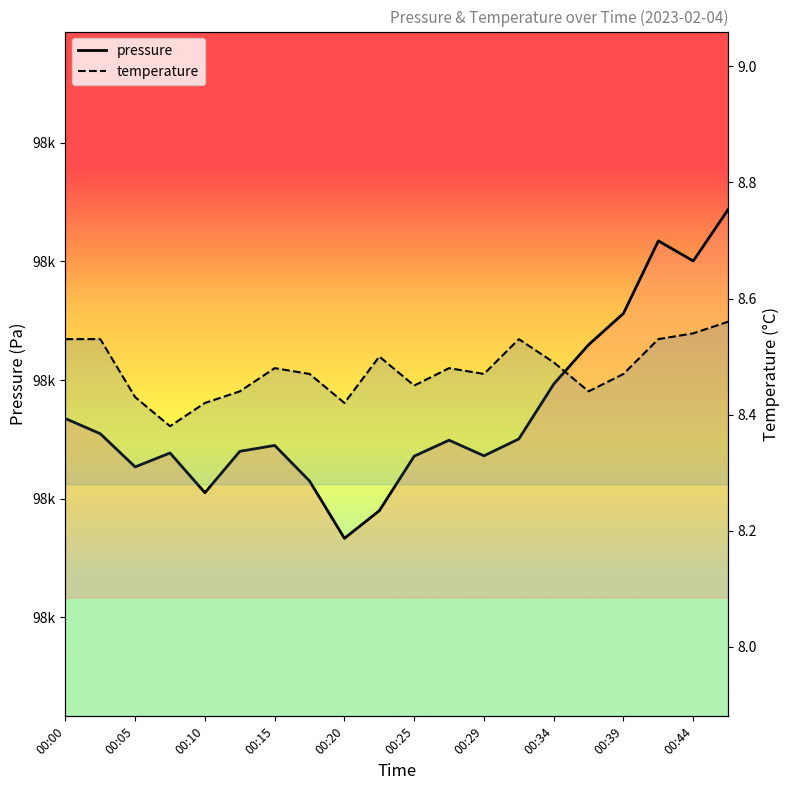

The pressure series shows 153913.0 at 00:29. True or false?

False